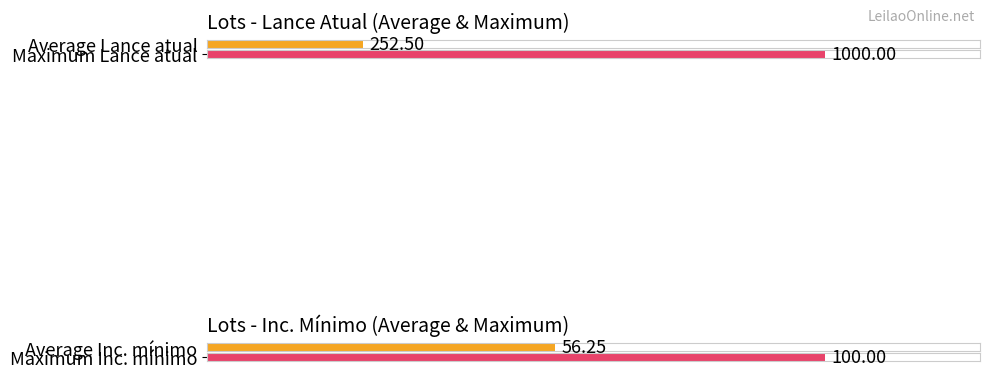

What are all the series names shown in the legend?

Lance atual, Inc. mínimo